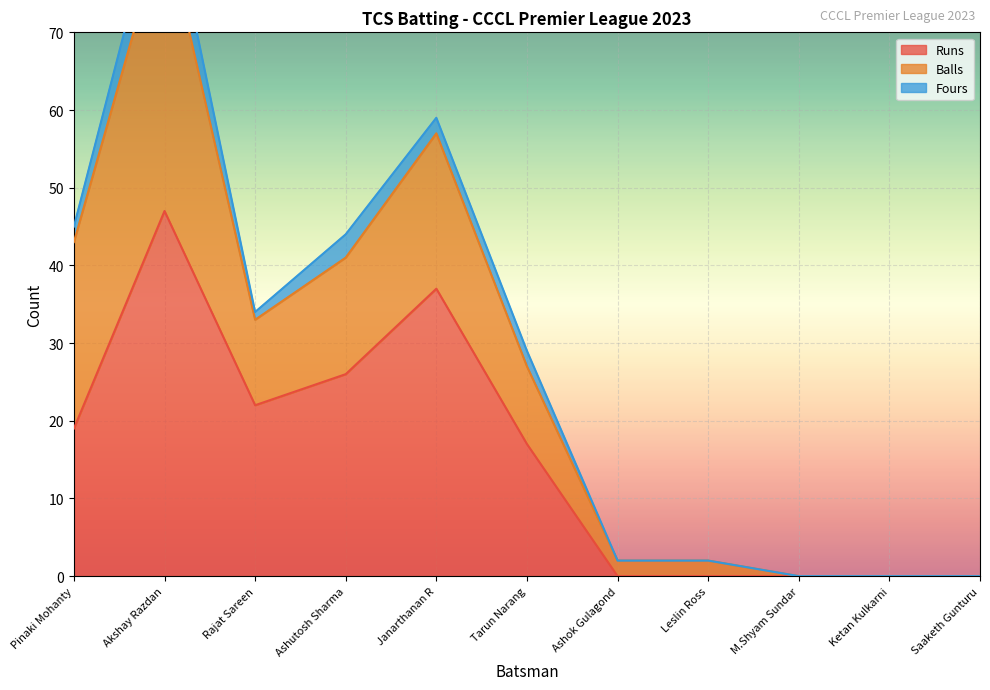

What is the sum of all Runs values?

168